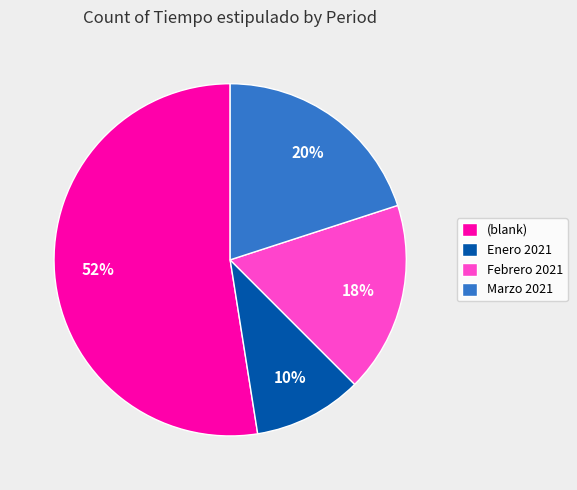

True or false: Febrero 2021 accounts for 18% of the total.

True